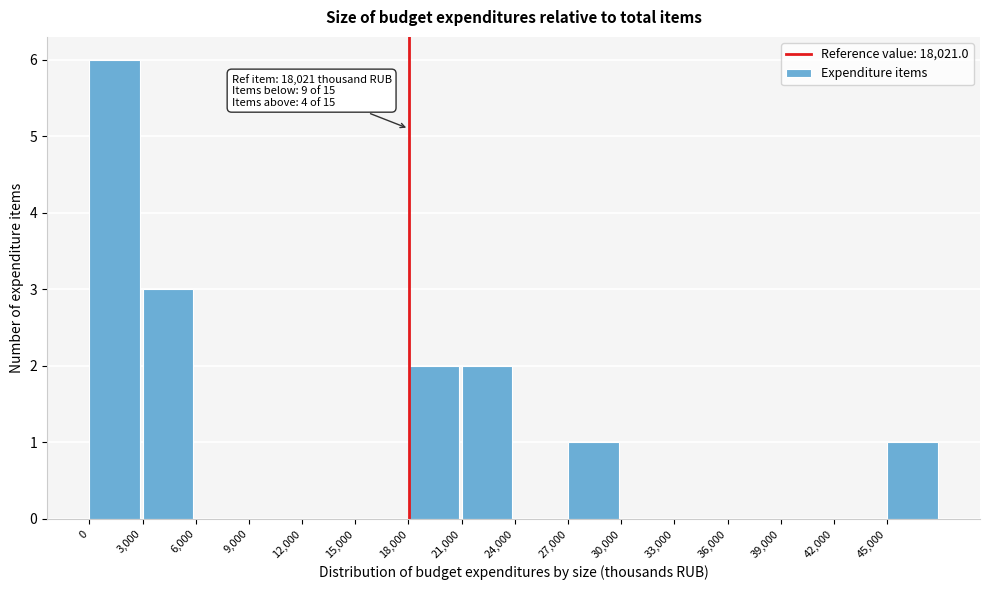

Which range on the x-axis has the tallest bar?

0 to 3000